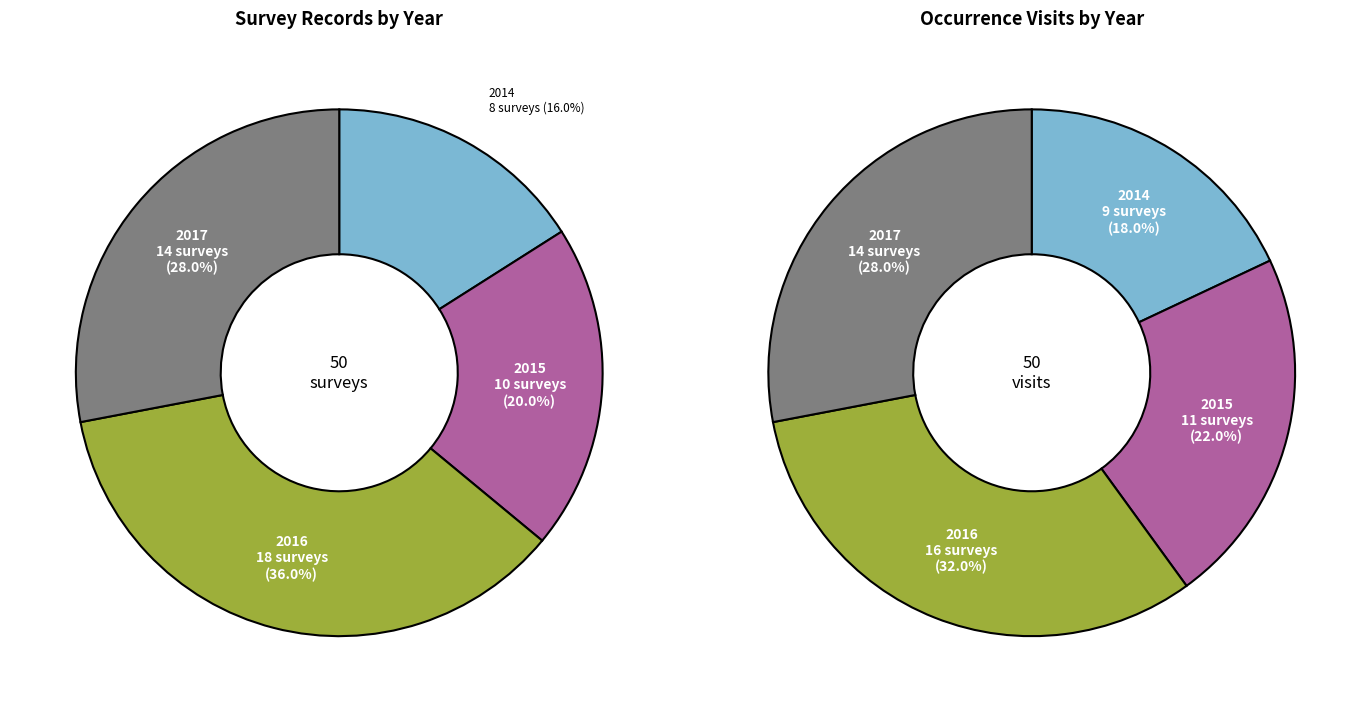

How many segments does this pie chart have?

4